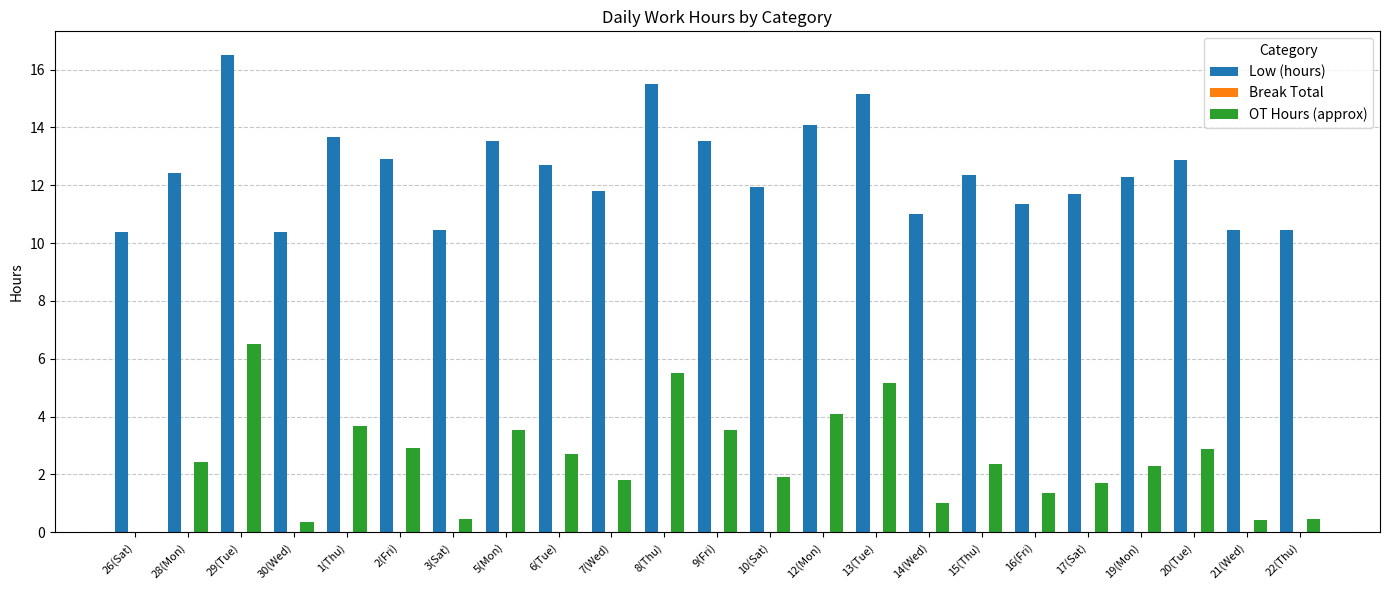

What is the approximate value of Low (hours) at 26(Sat)?

10.4